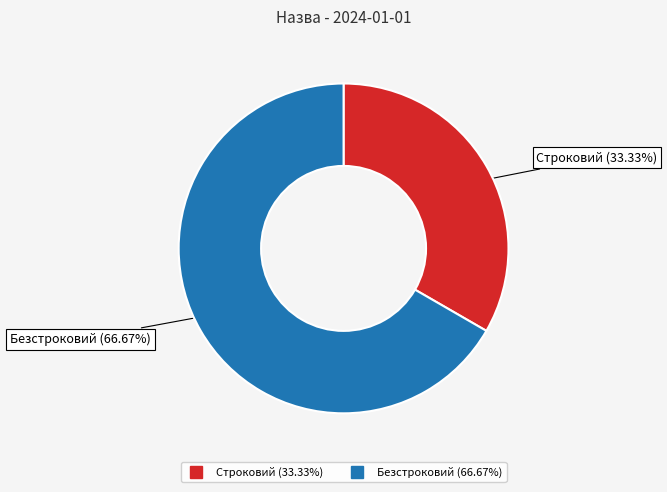

How much of the chart is everything except Строковий?

66.7%